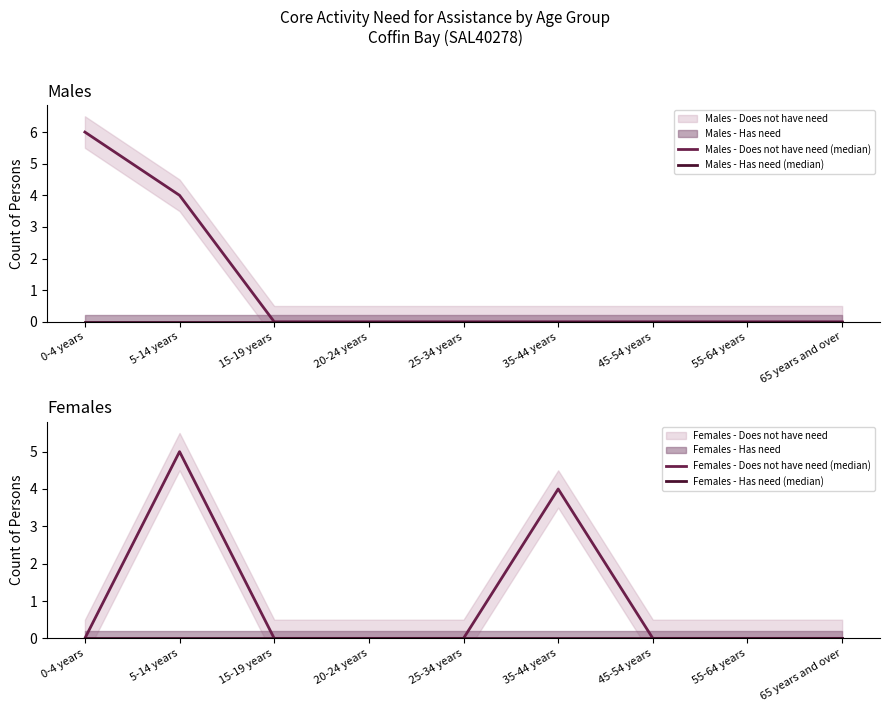

True or false: Males - Does not have need (median) and Females - Does not have need (median) cross at least once.

True